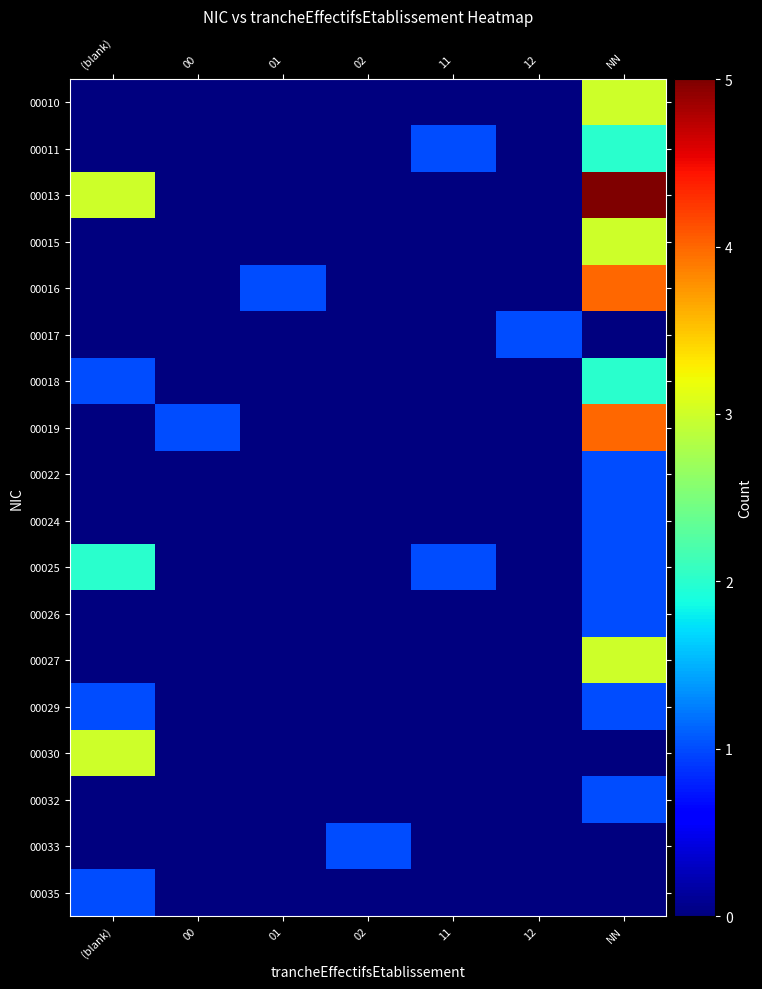

Reading right to left, list all the values displayed in this chart.

00010: NN=3	12=0	11=0	02=0	01=0	00=0	(blank)=0
00011: NN=2	12=0	11=1	02=0	01=0	00=0	(blank)=0
00013: NN=5	12=0	11=0	02=0	01=0	00=0	(blank)=3
00015: NN=3	12=0	11=0	02=0	01=0	00=0	(blank)=0
00016: NN=4	12=0	11=0	02=0	01=1	00=0	(blank)=0
00017: NN=0	12=1	11=0	02=0	01=0	00=0	(blank)=0
00018: NN=2	12=0	11=0	02=0	01=0	00=0	(blank)=1
00019: NN=4	12=0	11=0	02=0	01=0	00=1	(blank)=0
00022: NN=1	12=0	11=0	02=0	01=0	00=0	(blank)=0
00024: NN=1	12=0	11=0	02=0	01=0	00=0	(blank)=0
00025: NN=1	12=0	11=1	02=0	01=0	00=0	(blank)=2
00026: NN=1	12=0	11=0	02=0	01=0	00=0	(blank)=0
00027: NN=3	12=0	11=0	02=0	01=0	00=0	(blank)=0
00029: NN=1	12=0	11=0	02=0	01=0	00=0	(blank)=1
00030: NN=0	12=0	11=0	02=0	01=0	00=0	(blank)=3
00032: NN=1	12=0	11=0	02=0	01=0	00=0	(blank)=0
00033: NN=0	12=0	11=0	02=1	01=0	00=0	(blank)=0
00035: NN=0	12=0	11=0	02=0	01=0	00=0	(blank)=1